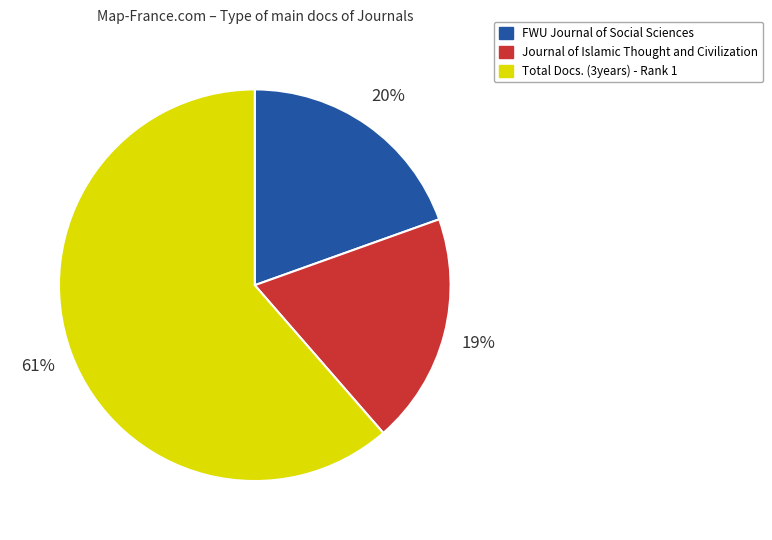

Is there a majority slice in this chart?

Yes